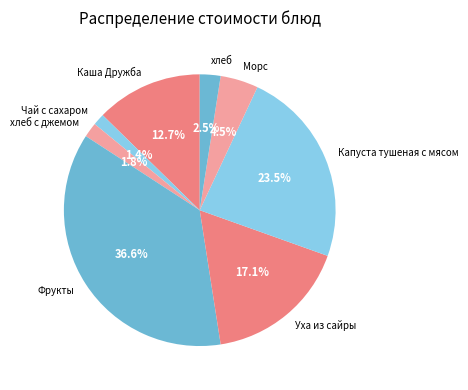

What is the largest slice in the pie chart?

Фрукты